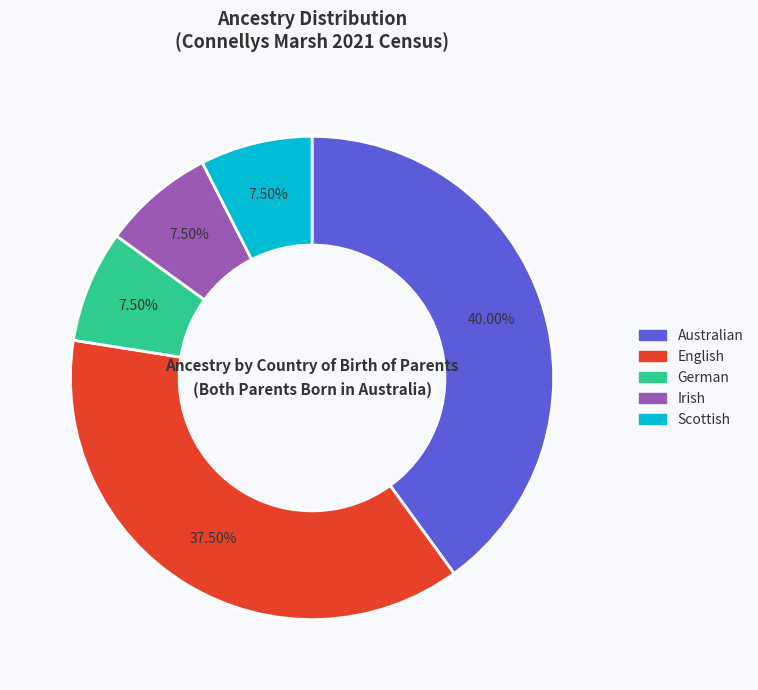

What portion of the pie excludes Australian?

60.0%